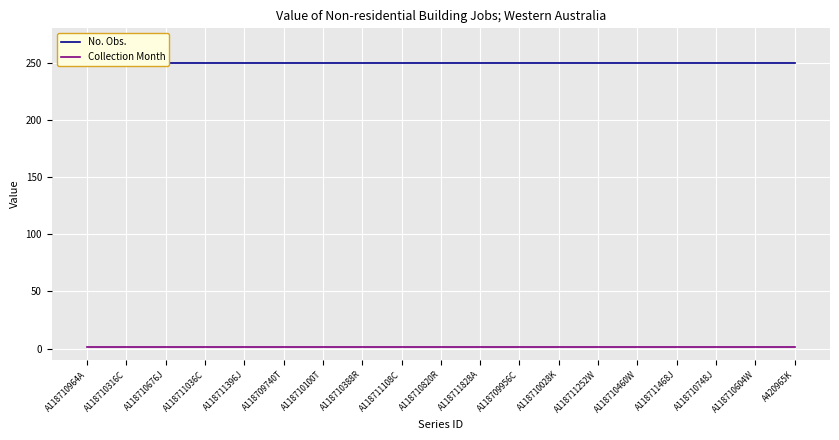

True or false: No. Obs. has a value of 250 at A118711828A.

True